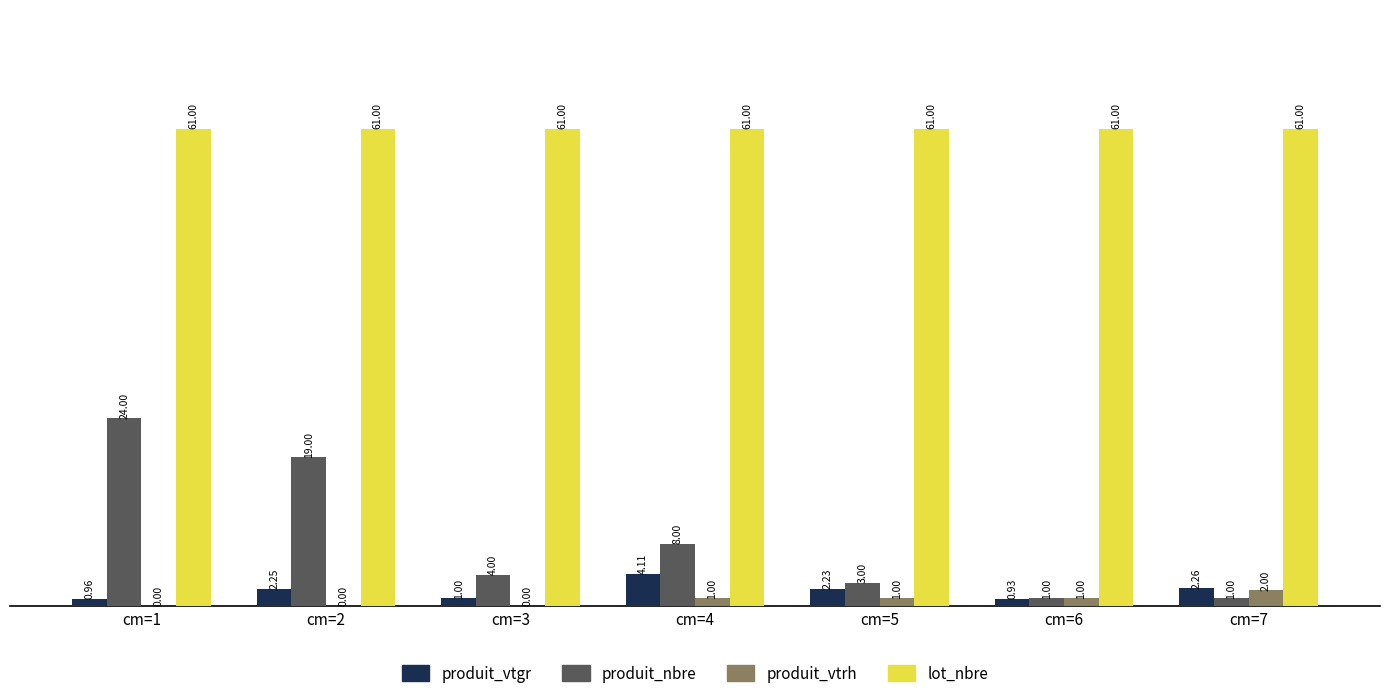

What is the sum of the produit_vtgr values at cm=6 and cm=7?

3.2